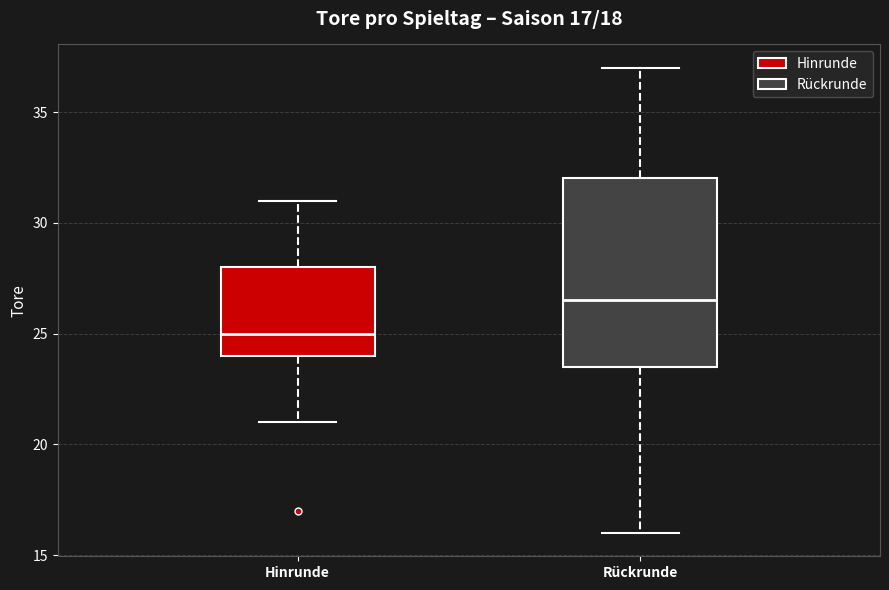

Comparing the boxes themselves (not the whiskers), which one is the tallest?

Rückrunde